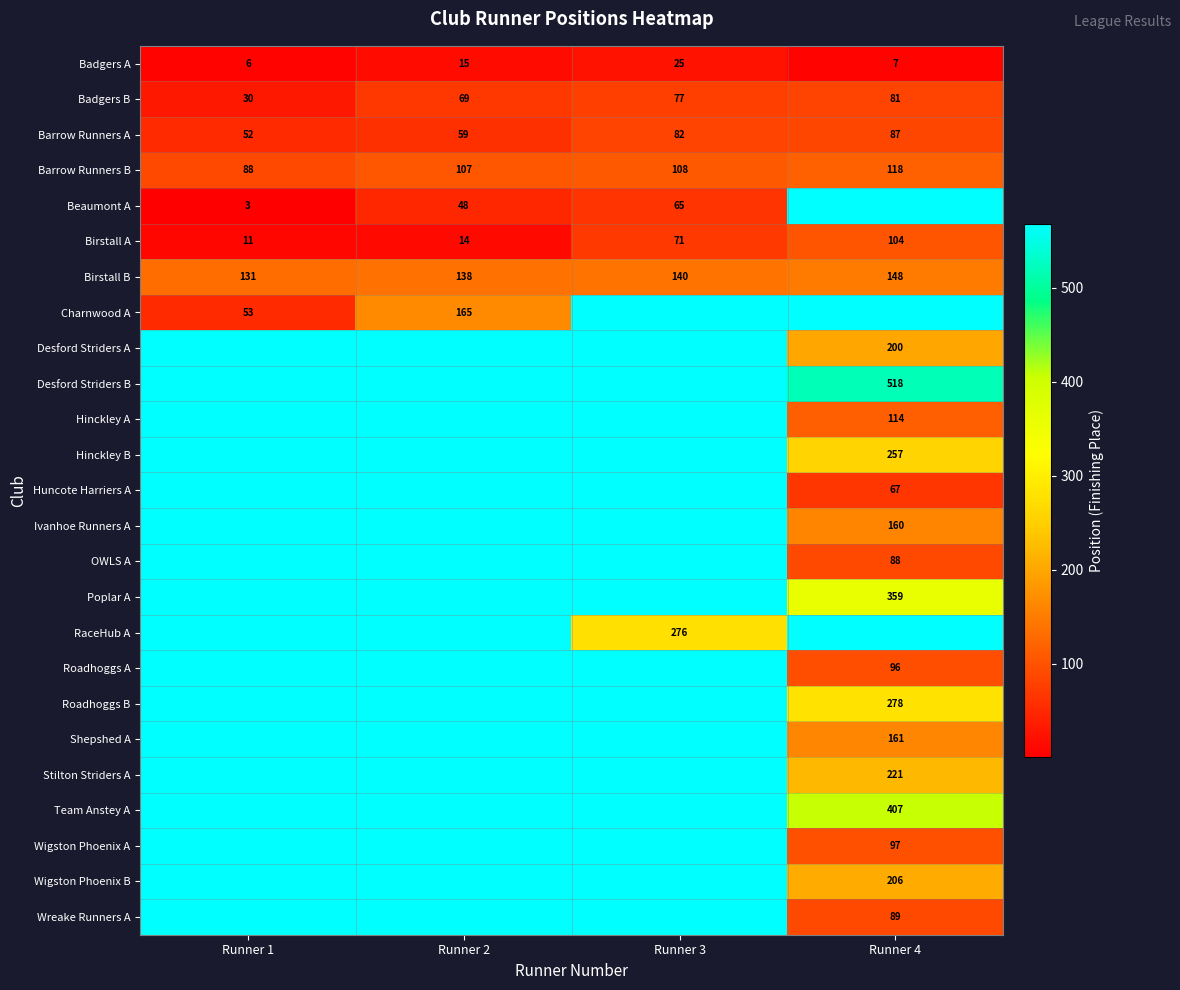

What is the difference between the second highest and minimum values in the Birstall B series?

9